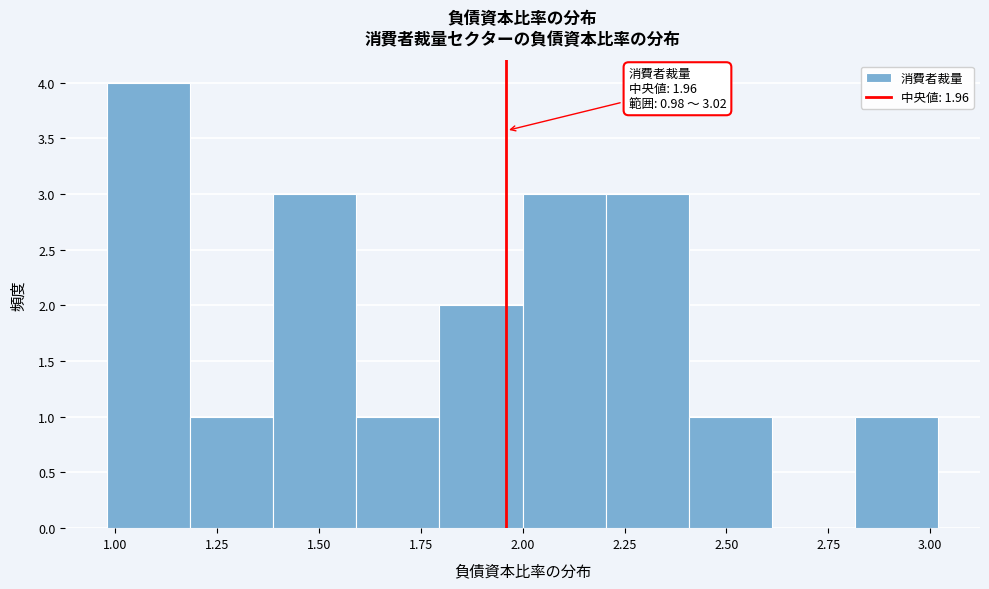

Which range on the x-axis has the tallest bar?

1.0 to 1.2